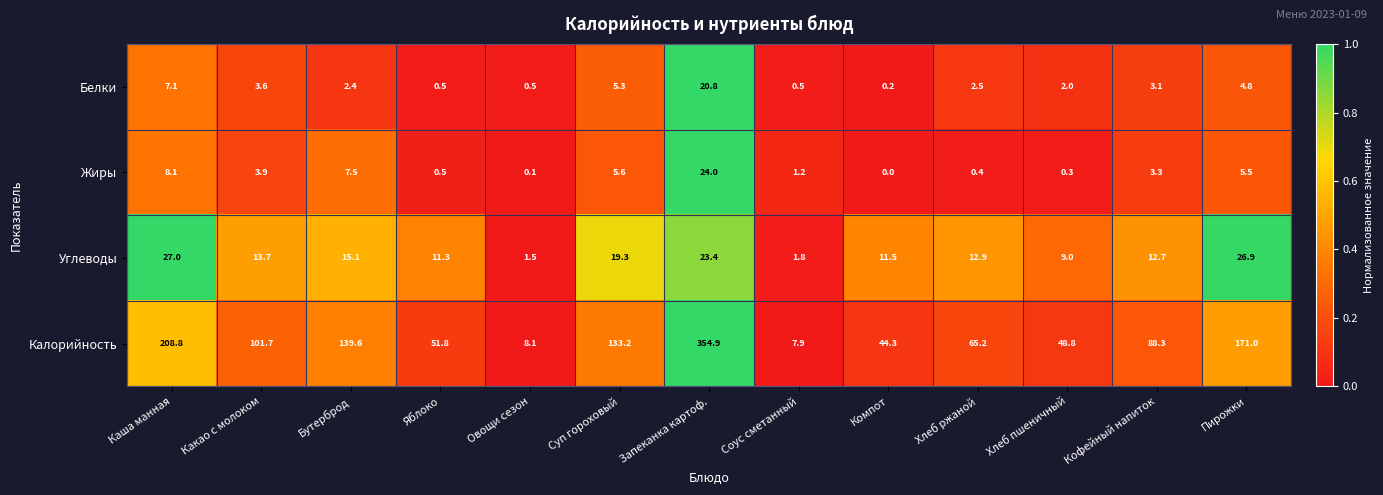

List the series in order of their peak value, highest first.

Калорийность, Углеводы, Жиры, Белки